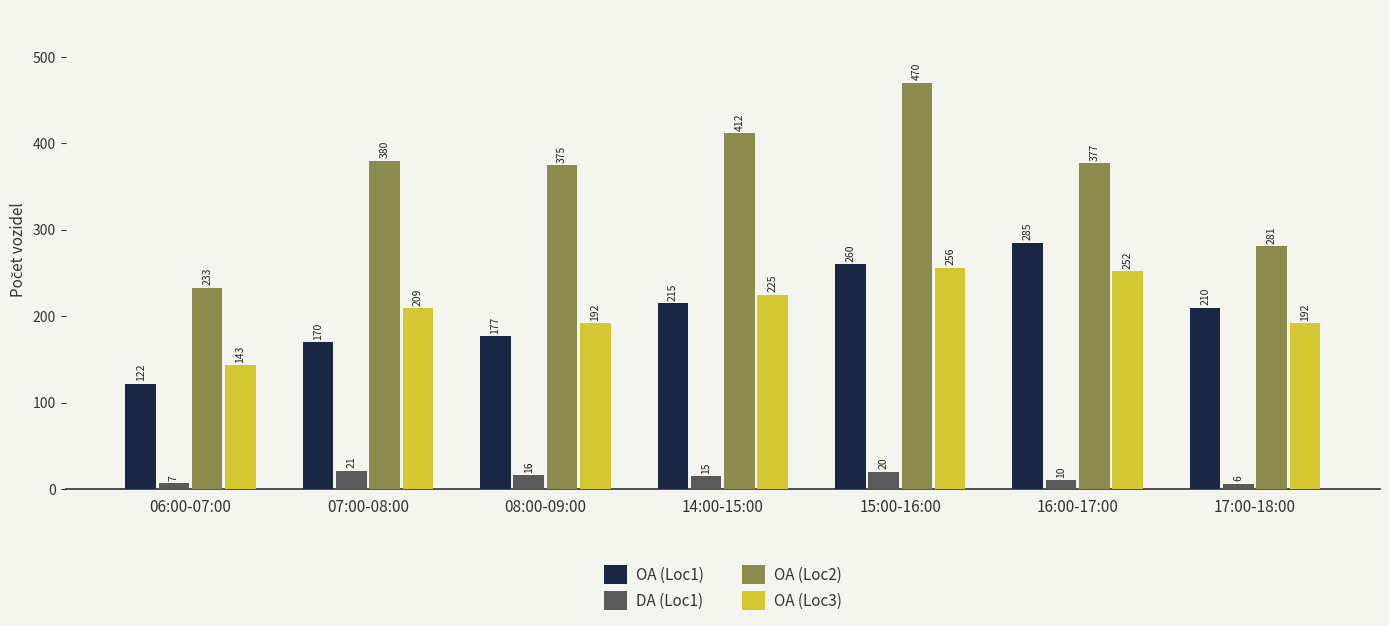

What is the total value across all series at 08:00-09:00?

760